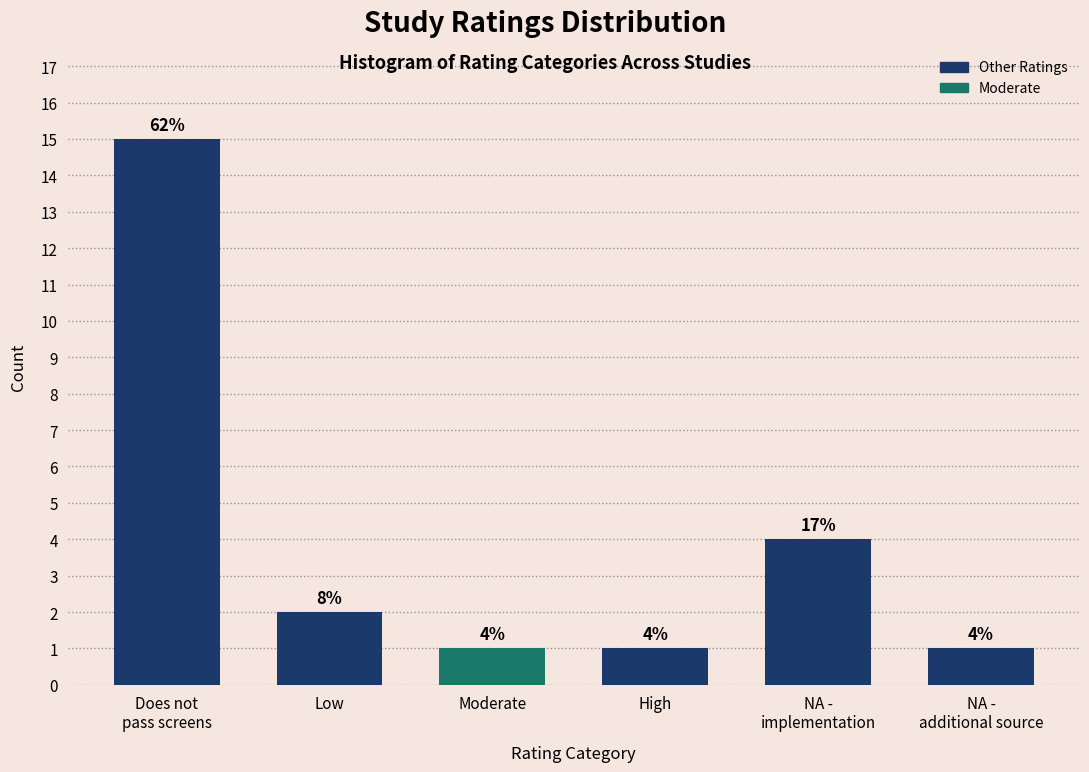

Reading left to right, list all the values displayed in this chart.

15	2	1	1	4	1